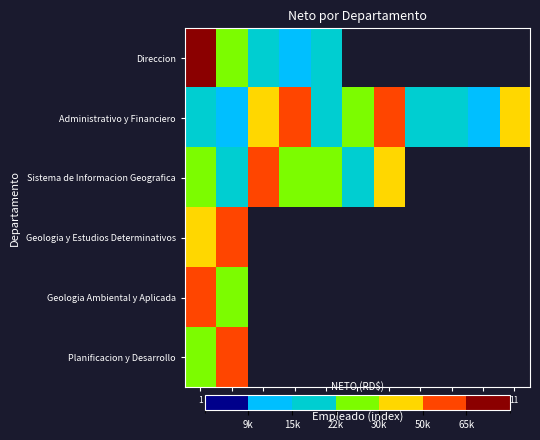

At how many categories does at least one series exceed 139848?

1